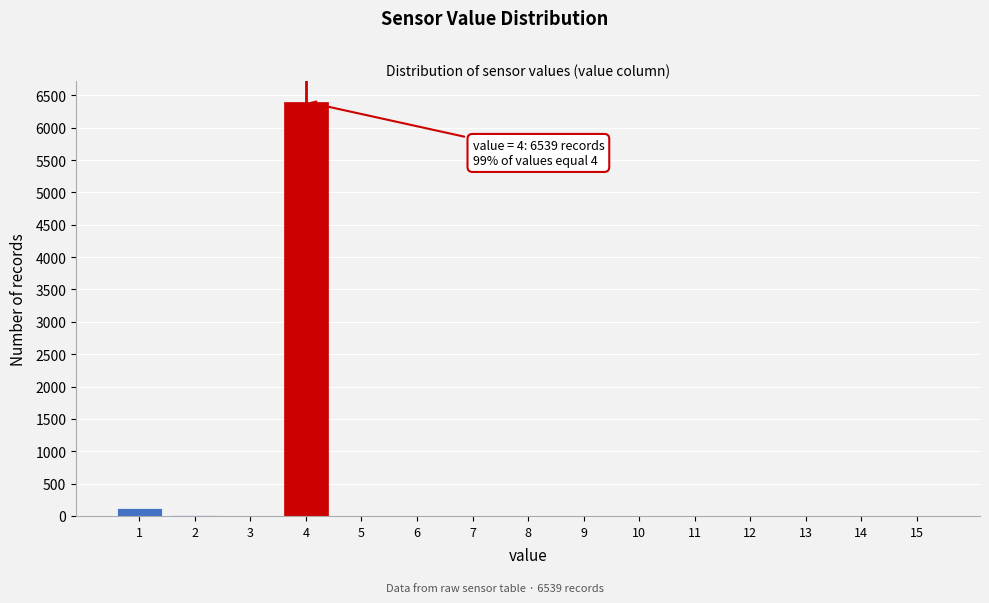

Which range on the x-axis has the tallest bar?

3.5 to 4.5